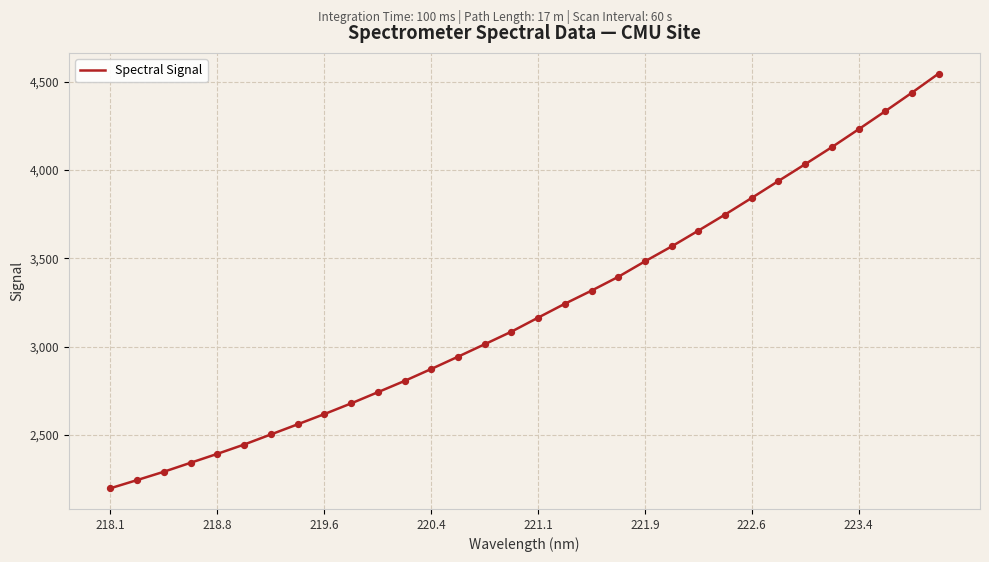

What is the difference between the maximum and minimum values?

2345.9